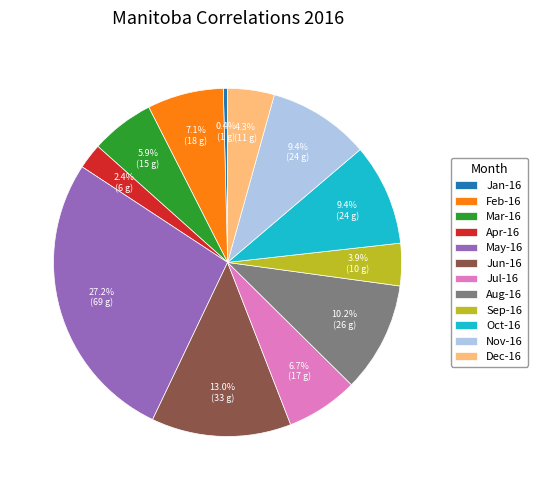

Approximately how many times larger is the value at Oct-16 compared to Sep-16?

2.4